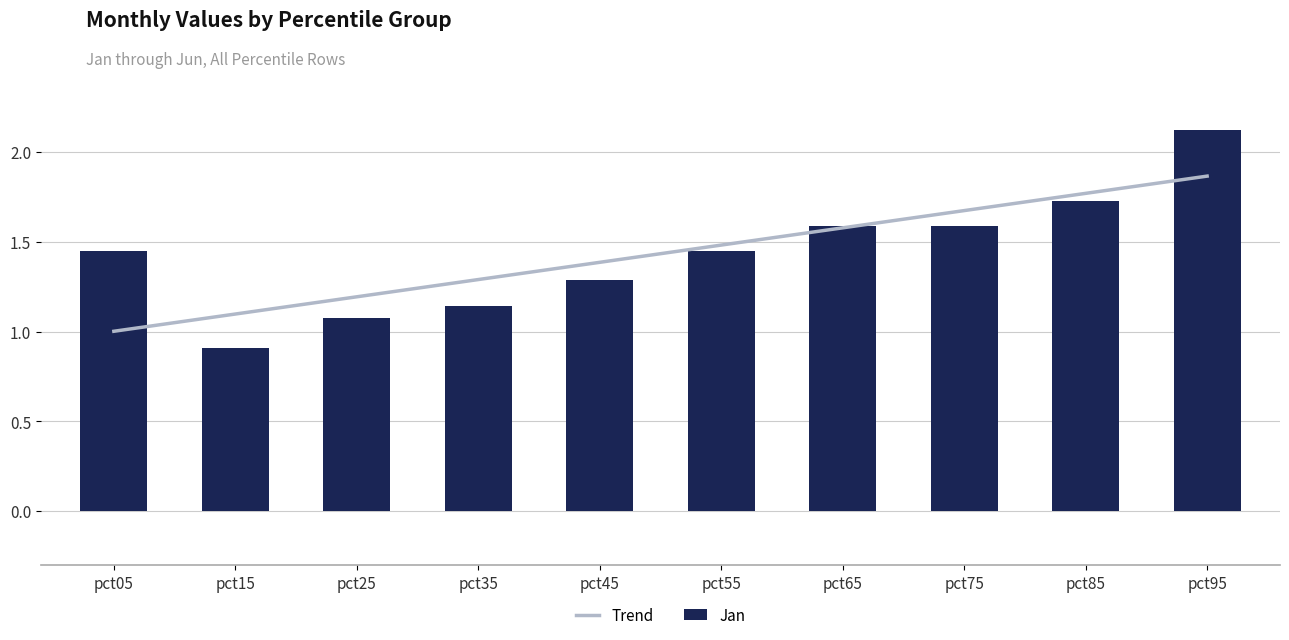

The value of Jan at pct85 is 2.6. True or false?

False